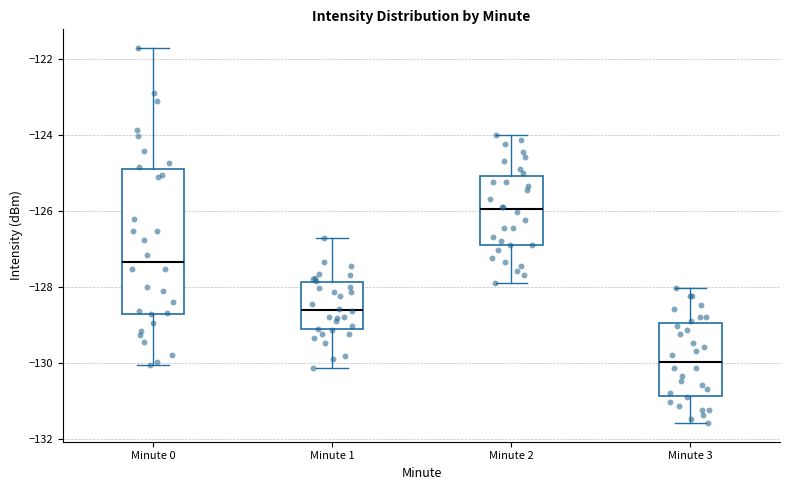

Reading left to right, read every box against the y-axis: the position of its median line, the range the box covers, and the ends of its whiskers. The values are not printed on the chart, so give them approximately, as read against the axis.

Minute 0: median -127.4, box -128.6 to -124.8, whiskers -130.0 to -121.8
Minute 1: median -128.6, box -129.2 to -127.8, whiskers -130.2 to -126.6
Minute 2: median -126.0, box -126.8 to -125.0, whiskers -127.8 to -124.0
Minute 3: median -130.0, box -130.8 to -129.0, whiskers -131.6 to -128.0